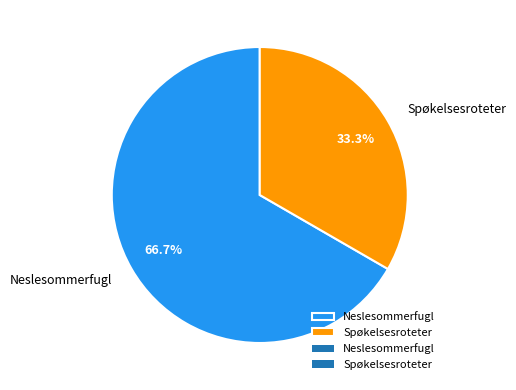

The Spøkelsesroteter slice represents 25% of the pie. True or false?

False